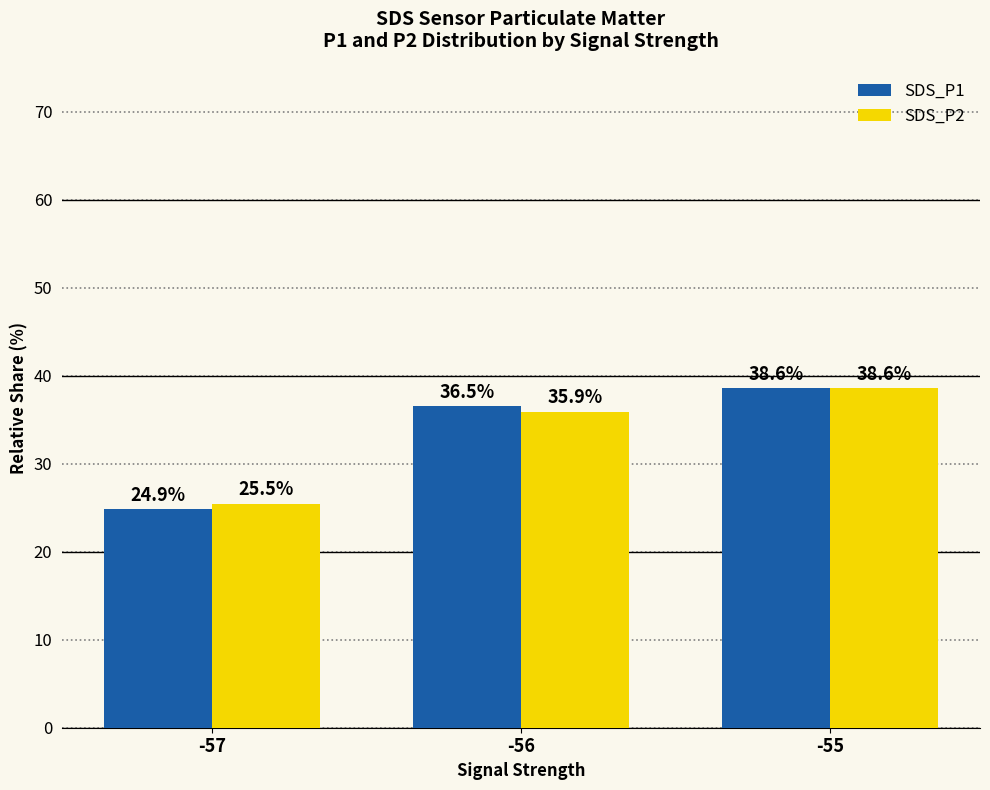

What is the value of the SDS_P2 bar at the 2nd from the left?

35.9